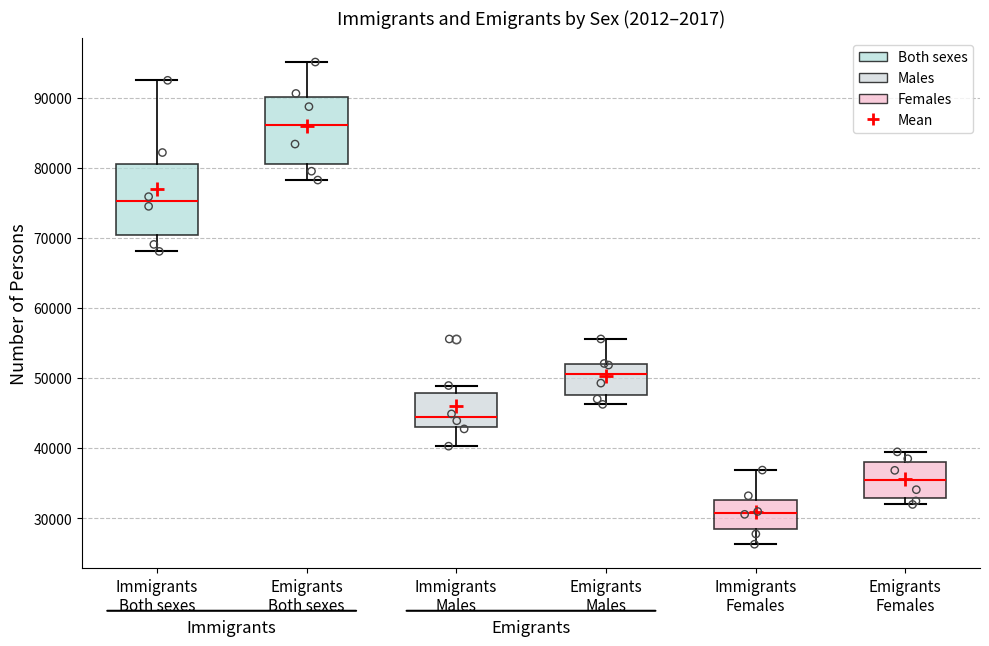

Reading left to right, transcribe this box plot: for each box, give where its median line is, the range the box spans, and where its two whiskers end, as read against the y-axis. The values are not printed on the chart, so give them approximately, as read against the axis.

Immigrants Both sexes: median 75000, box 70000 to 81000, whiskers 68000 to 92000
Emigrants Both sexes: median 86000, box 80000 to 90000, whiskers 78000 to 95000
Immigrants Males: median 44000, box 43000 to 48000, whiskers 40000 to 49000
Emigrants Males: median 51000, box 48000 to 52000, whiskers 46000 to 56000
Immigrants Females: median 31000, box 28000 to 33000, whiskers 26000 to 37000
Emigrants Females: median 35000, box 33000 to 38000, whiskers 32000 to 39000